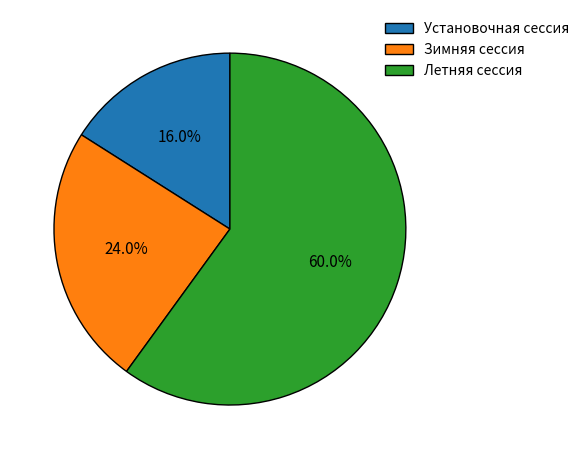

What is the majority slice?

Летняя сессия